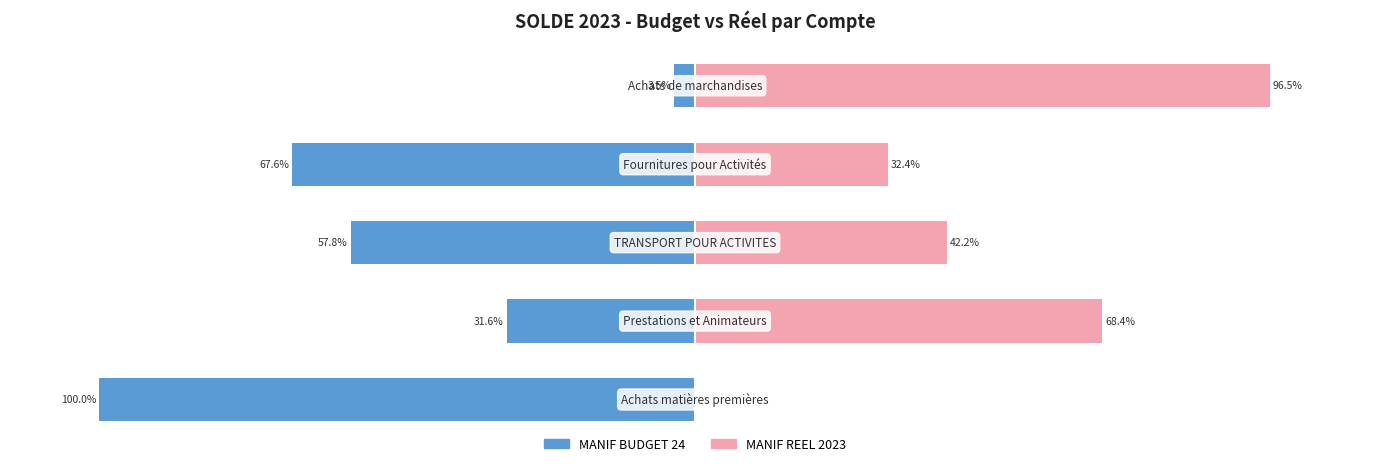

Between 1 and 3, which is larger?

1